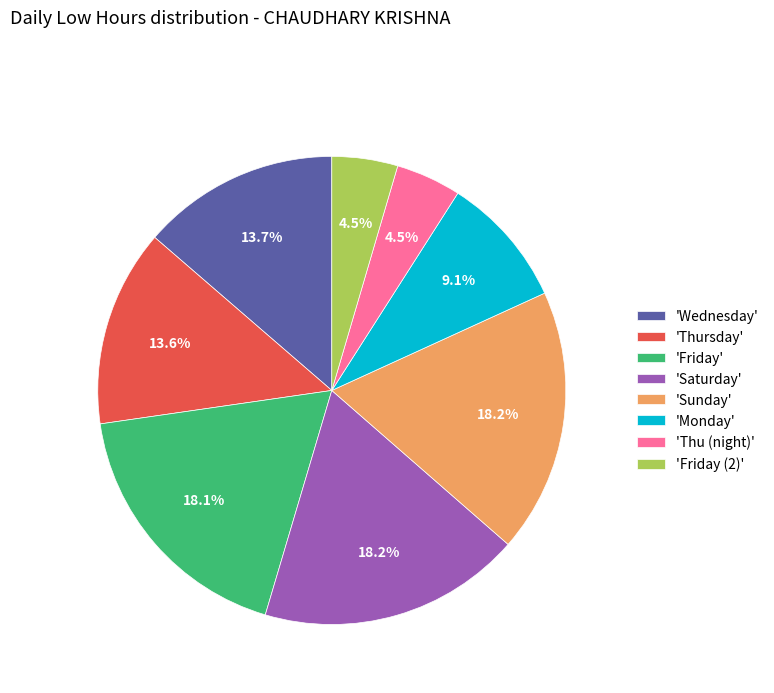

Combined, do 'Thursday' and 'Sunday' account for over 50%?

No